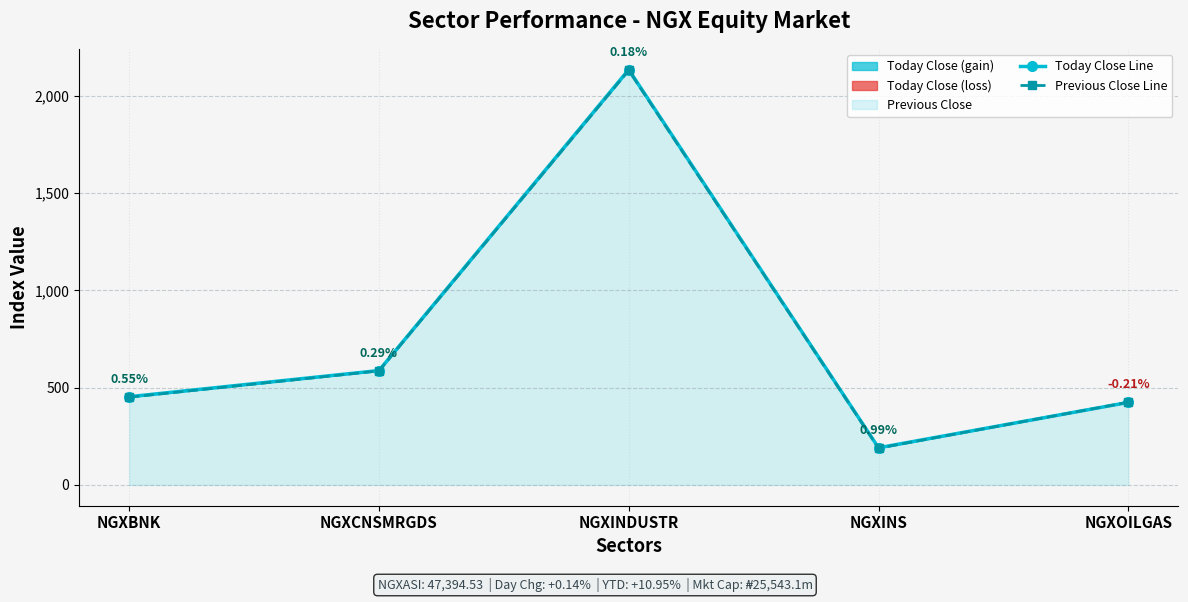

What is the difference between the maximum and minimum values in the Today Close Line series?

1943.8